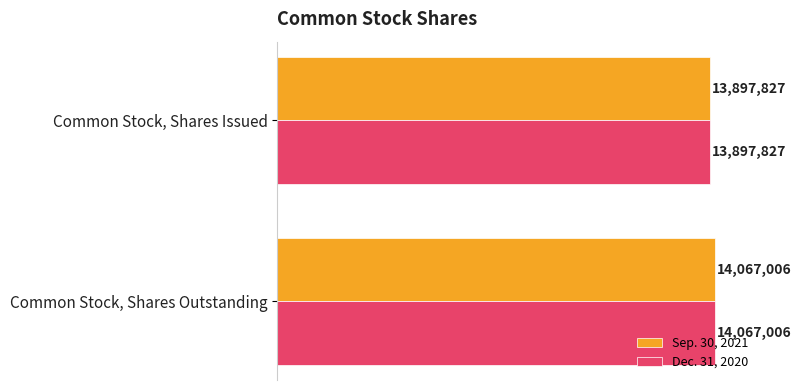

What are all the series names shown in the legend?

Sep. 30, 2021, Dec. 31, 2020